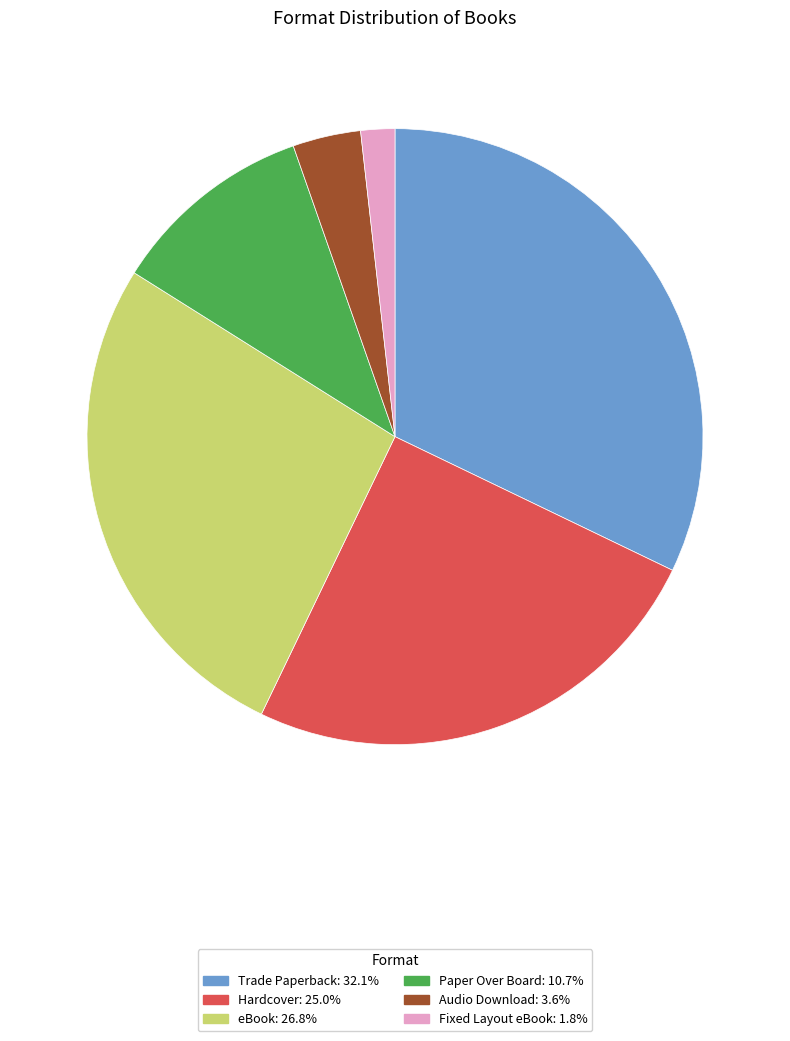

Count the number of slices in the pie.

6